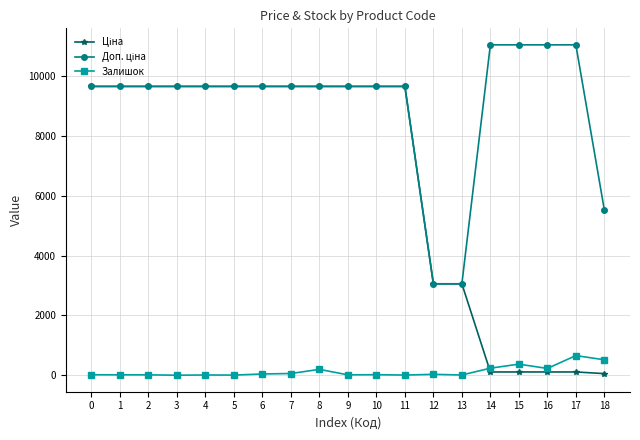

What is the maximum value for Залишок?

658.0